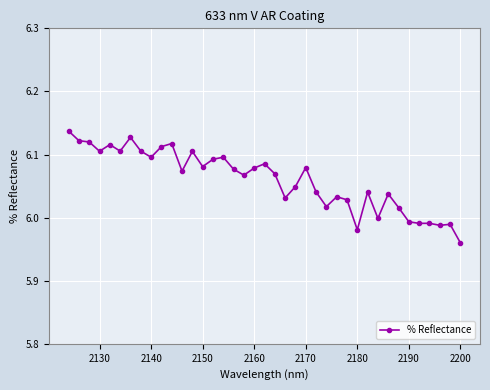

What is the difference between the second highest and minimum values?

0.2